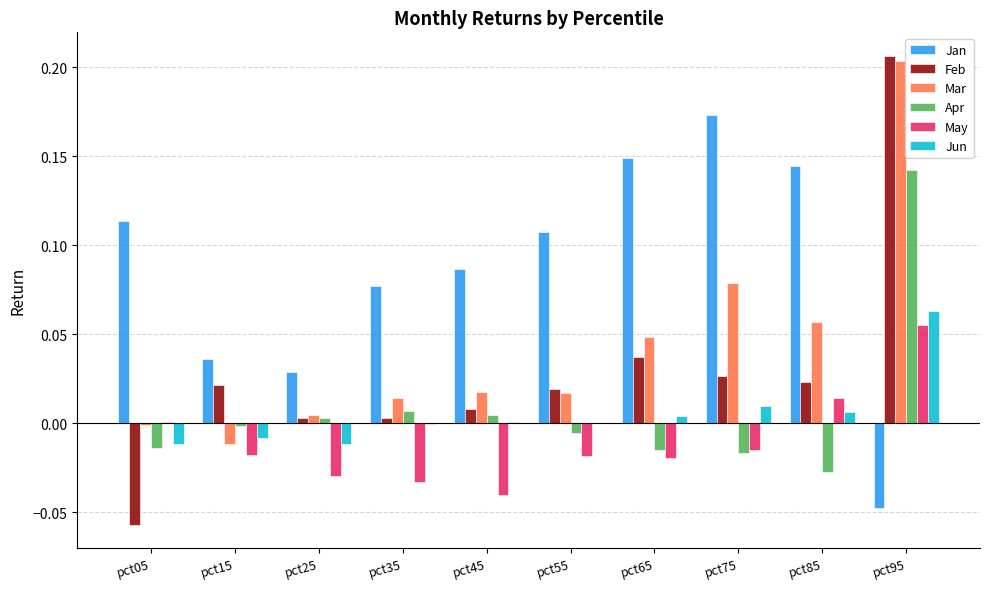

Which series has the widest spread of values?

Feb